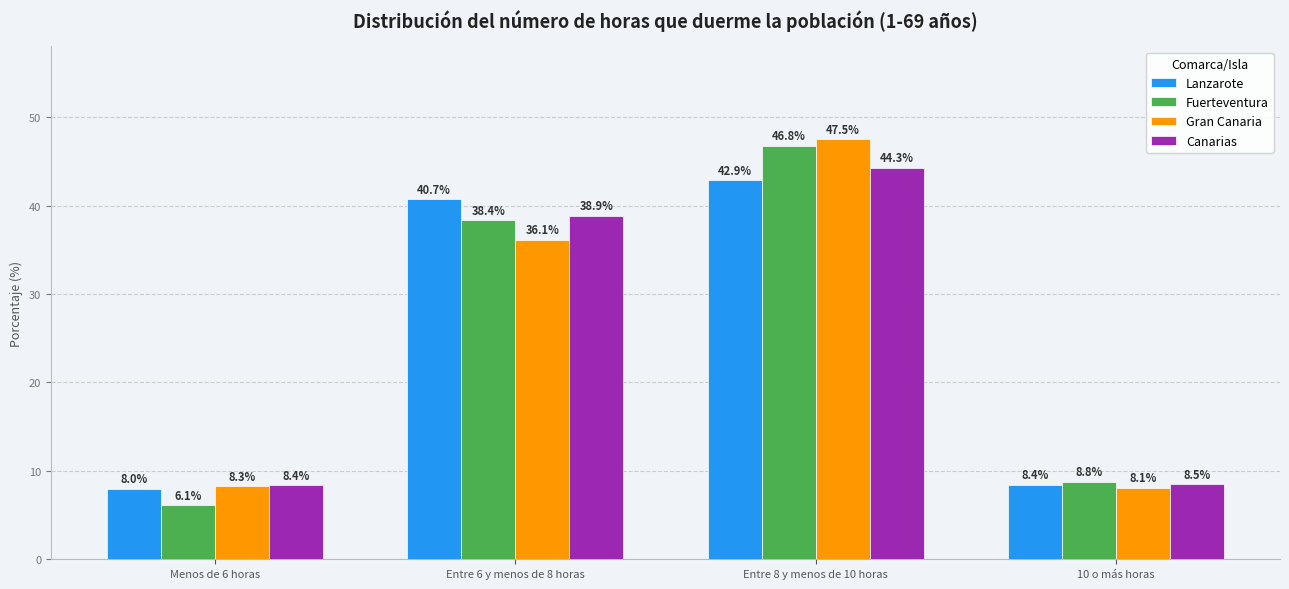

What is the average value of the Gran Canaria series?

25.0